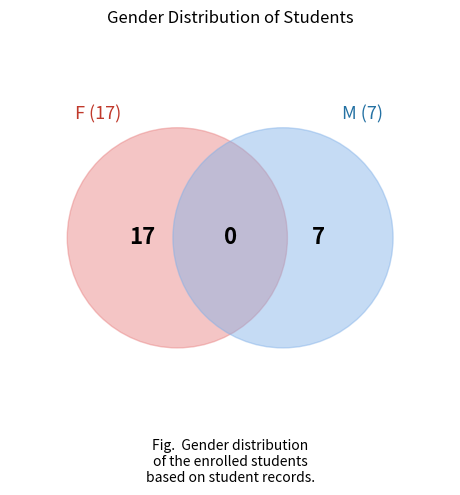

True or false: F accounts for 71% of the total.

True